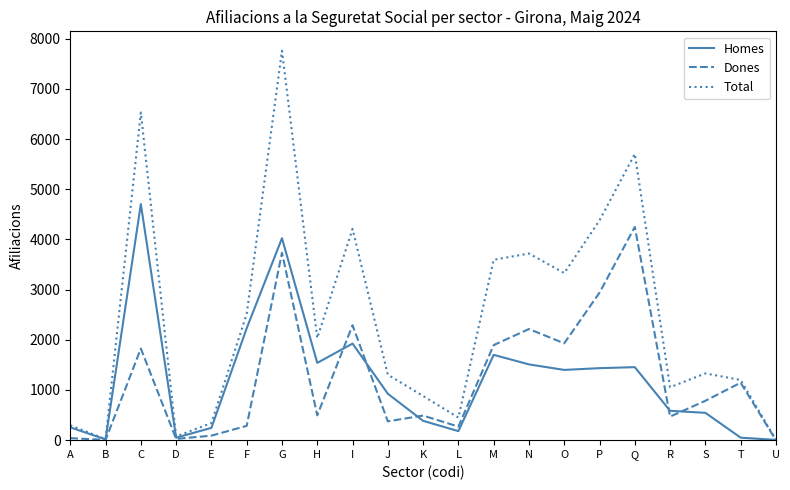

At I, list the series in order from smallest to largest.

Homes, Dones, Total